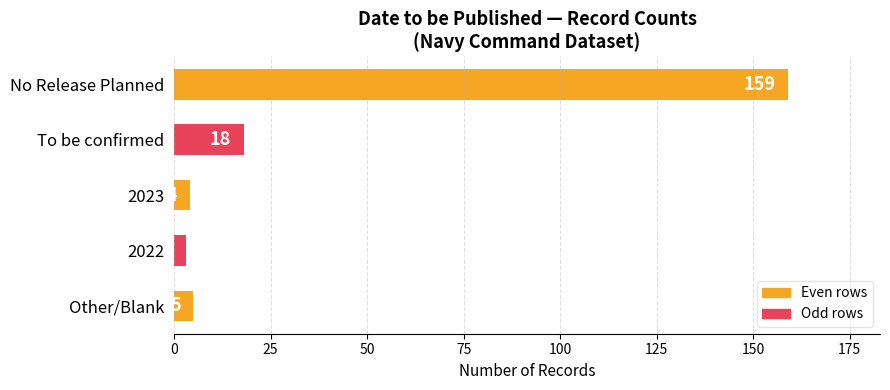

What is the label of the 1st bar from the bottom?

Other/Blank